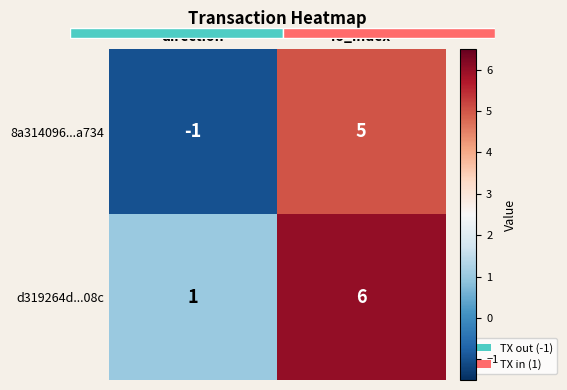

What is the difference between the maximum and minimum values in the d319264d...08c series?

5